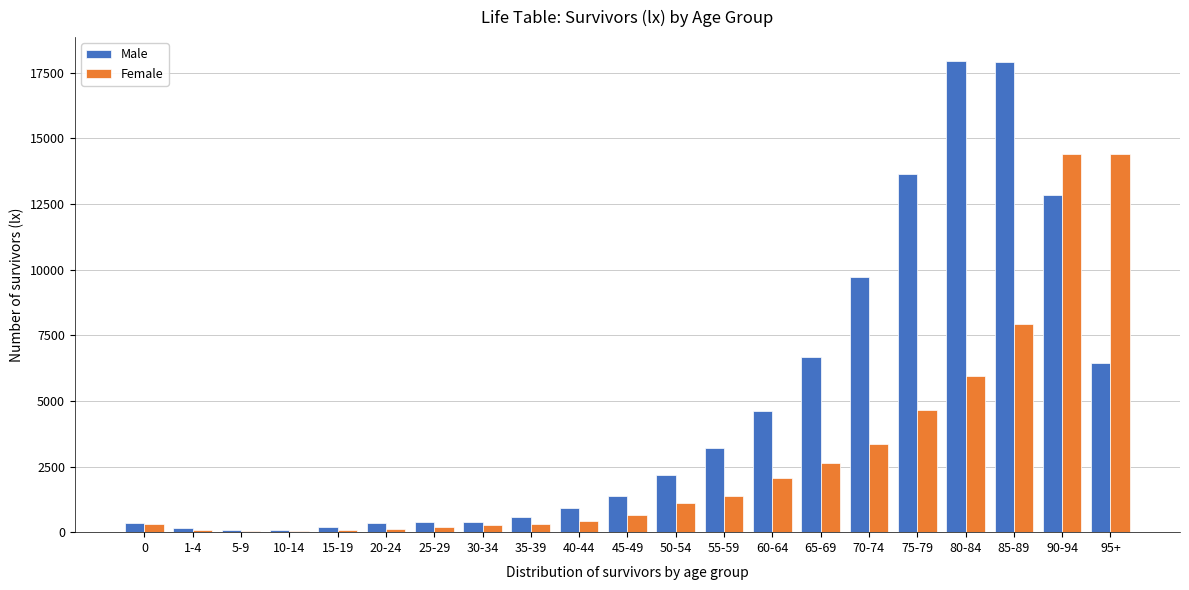

Which series changed the most between 15-19 and 45-49?

Male